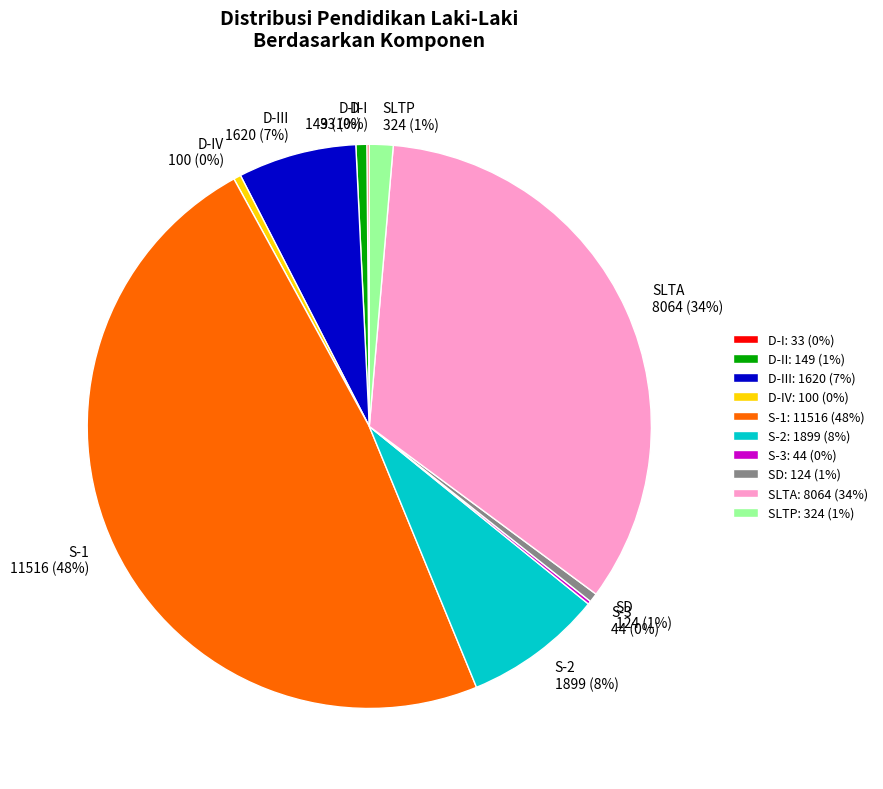

The SLTA slice represents 34% of the pie. True or false?

True